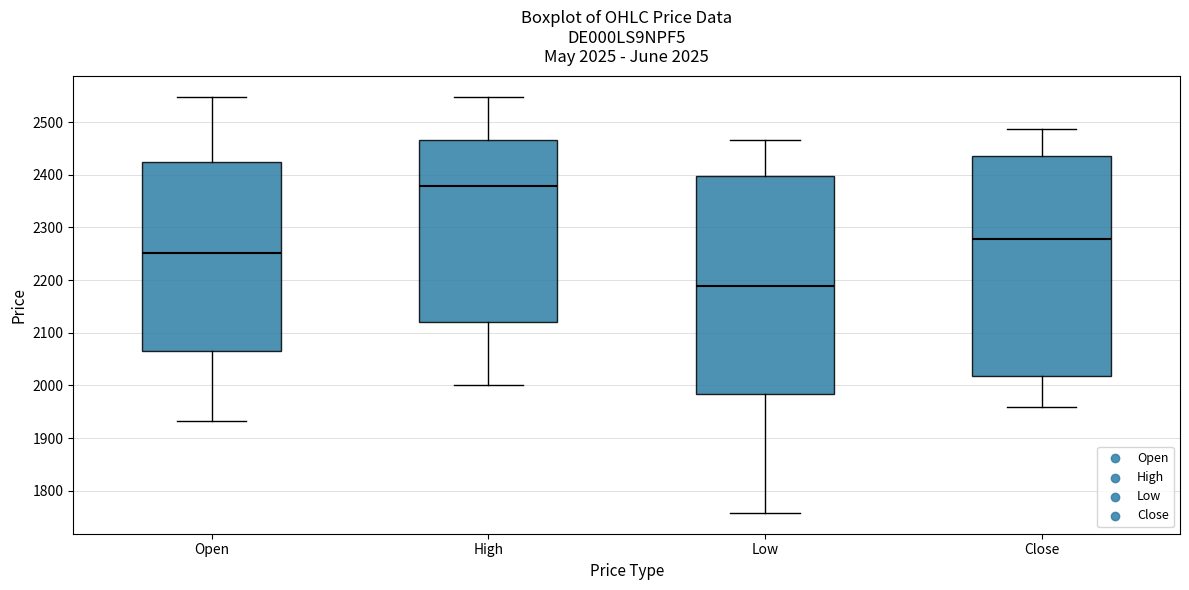

Which box has the lowest median line?

Low